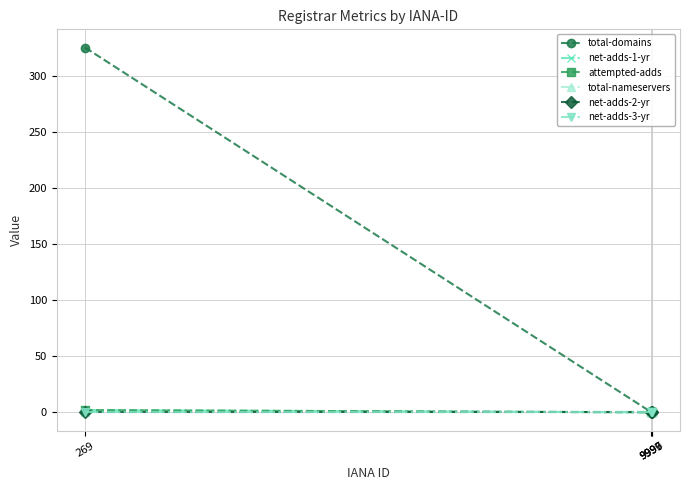

Does the chart display data point markers on the line(s)?

Yes